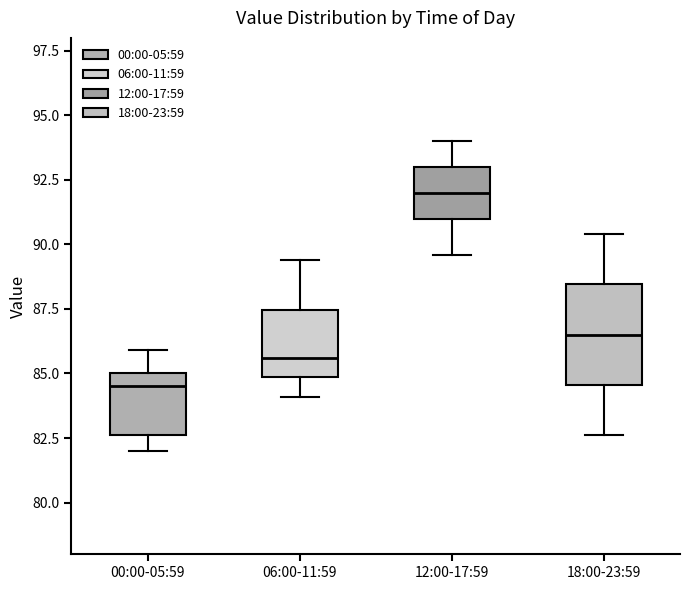

Where is the upper edge of the box for 06:00-11:59 on the y-axis? The values are not printed on the chart, so give them approximately, as read against the axis.

87.5